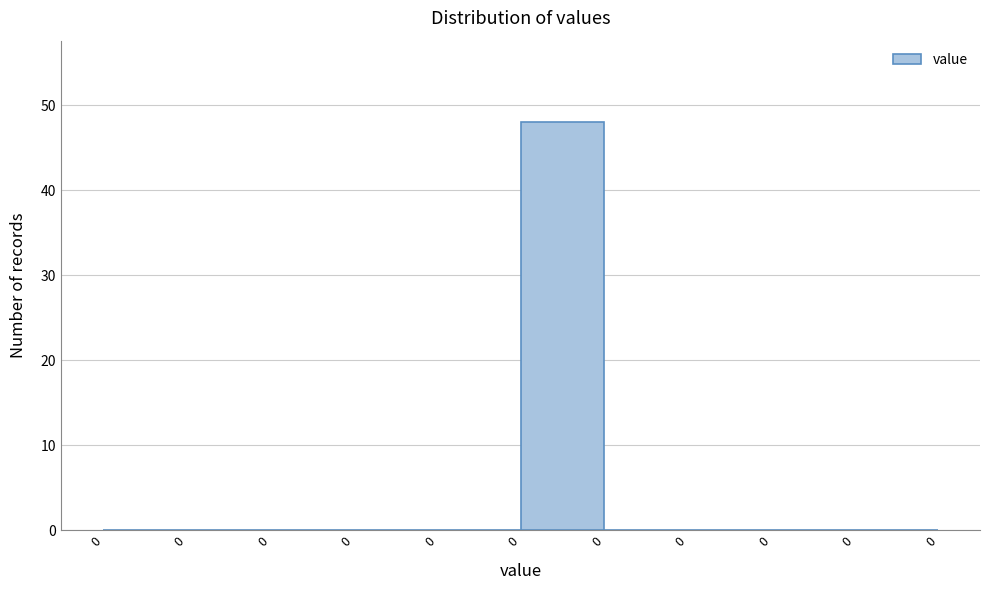

How many data points does each series have?

10